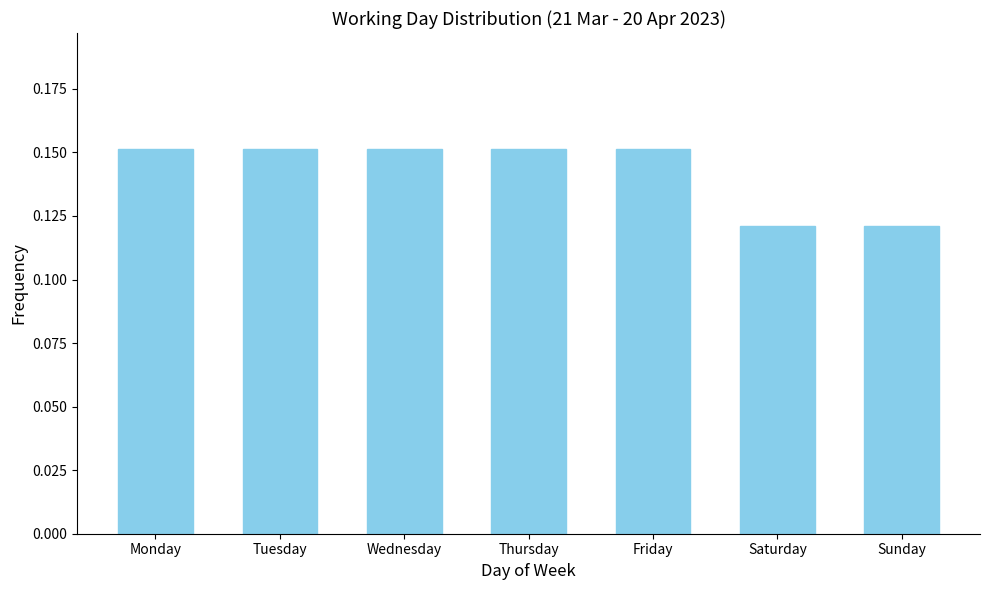

How many values are between 0 and 1?

7